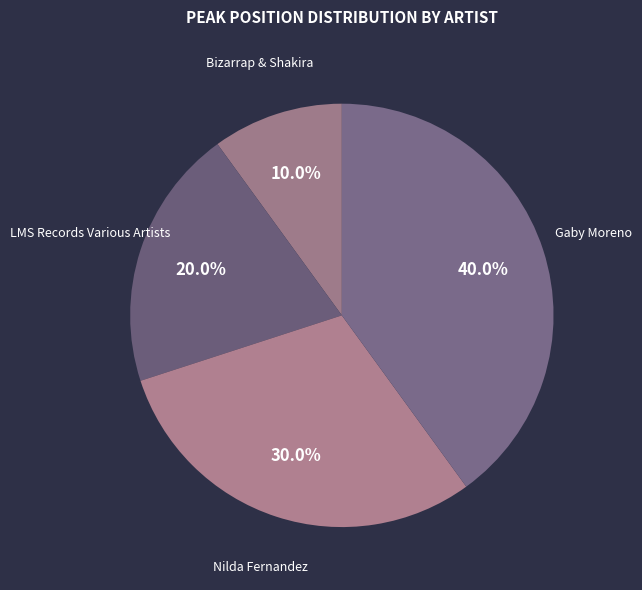

Is the sum of Gaby Moreno and Nilda Fernandez greater than half?

Yes